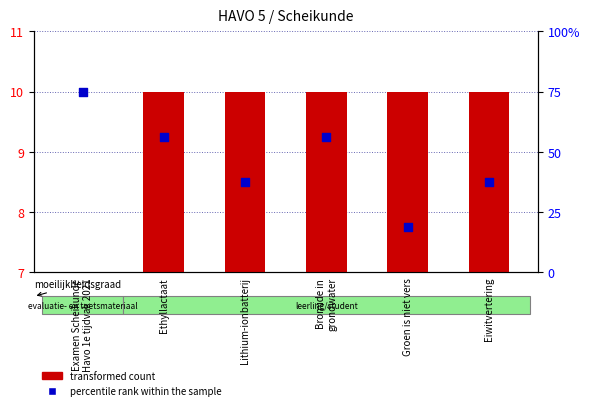

At how many categories does at least one series exceed 9?

6